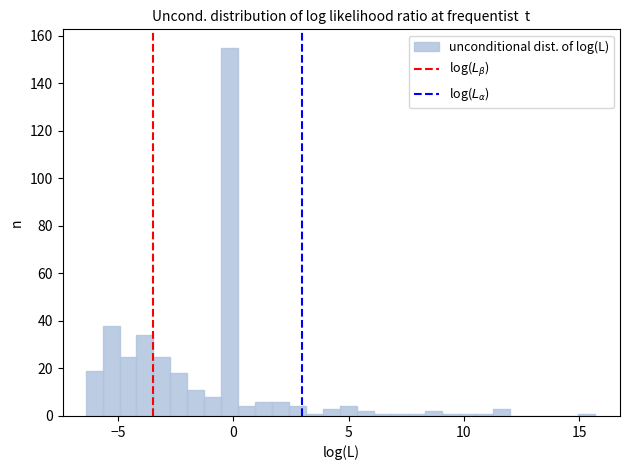

Around what value on the x-axis is the tallest bar? Give the approximate position of its centre, as read against the axis.

0.0